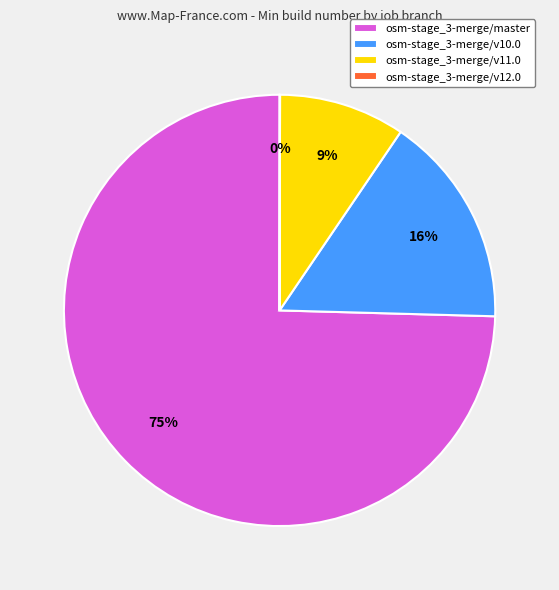

To the nearest percent, what percentage of the pie is osm-stage_3-merge/v10.0?

16%